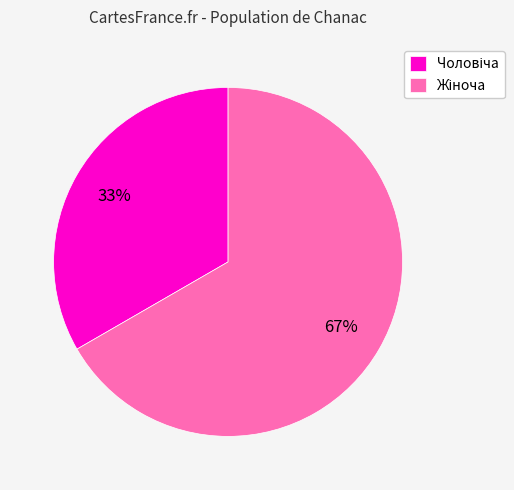

Is there a majority slice in this chart?

Yes